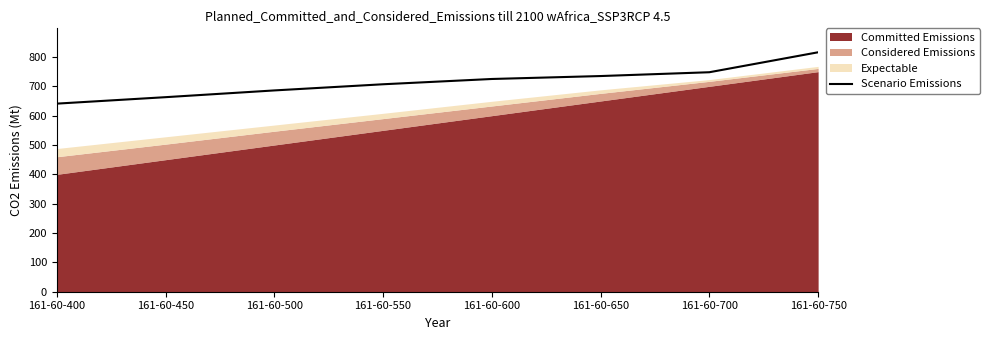

How many data points are above 725?

3